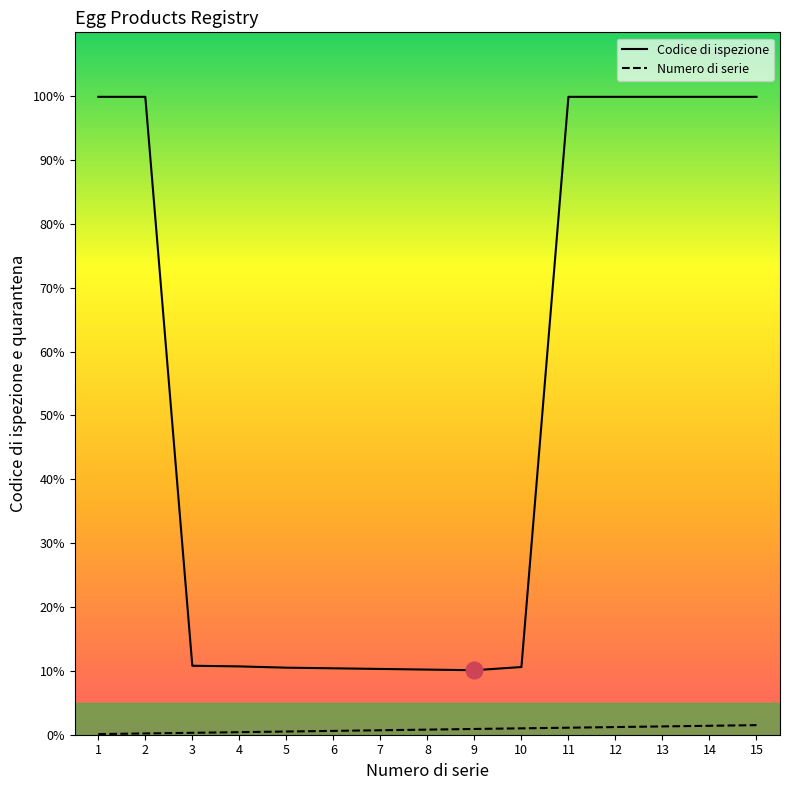

Reading left to right, what are all the values shown in this chart?

Codice di ispezione: 999	999	108	107	105	104	103	102	101	106	999	999	999	999	999
Numero di serie: 1	2	3	4	5	6	7	8	9	10	11	12	13	14	15